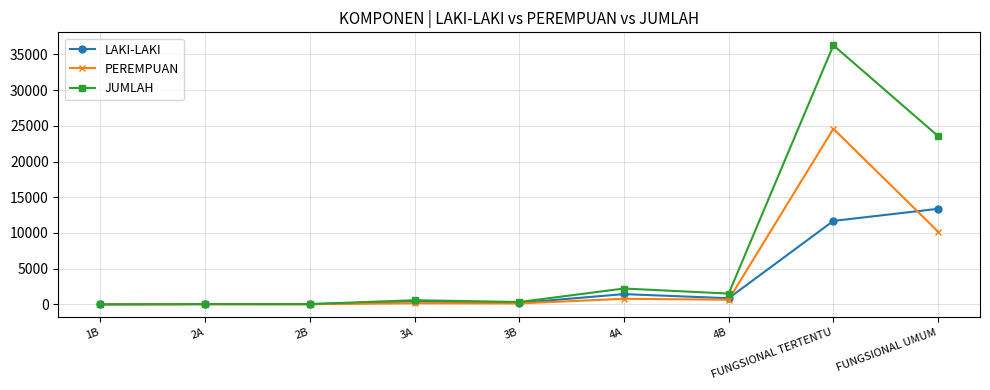

What is the label of the 7th point from the right?

2B